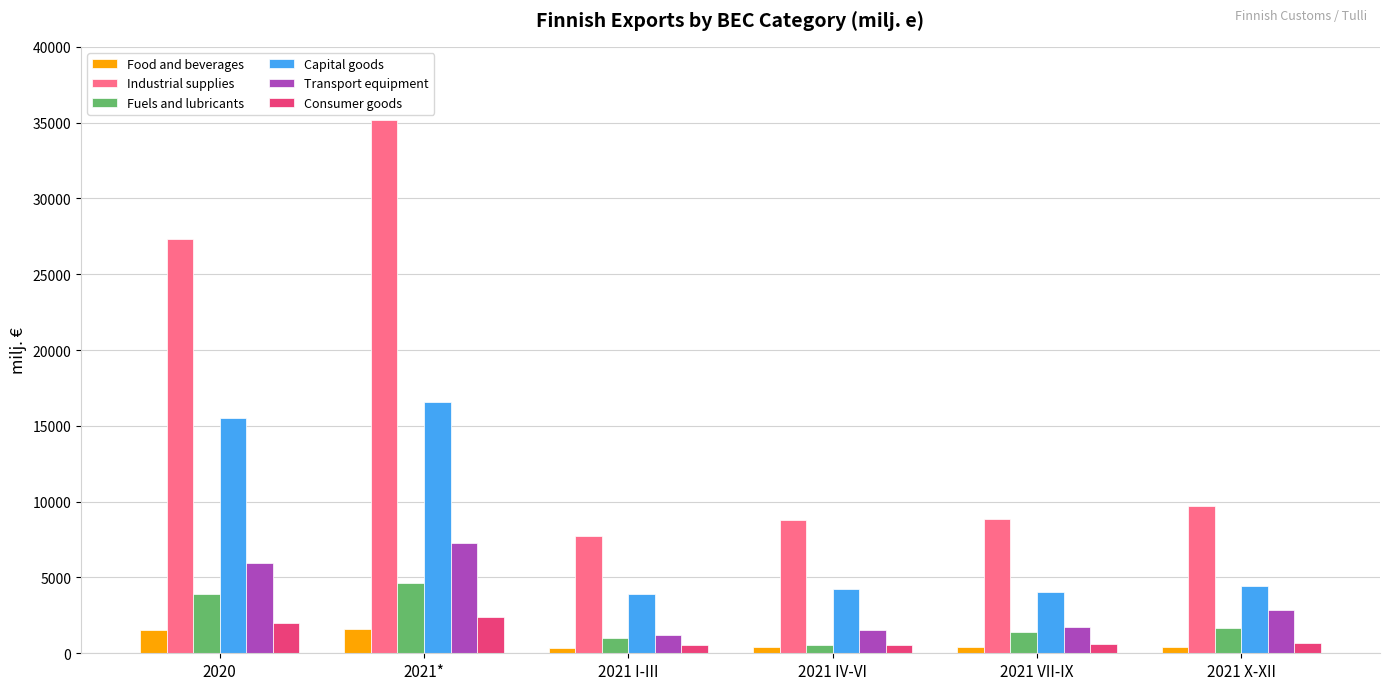

What is the sum of all Food and beverages values?

4683.0